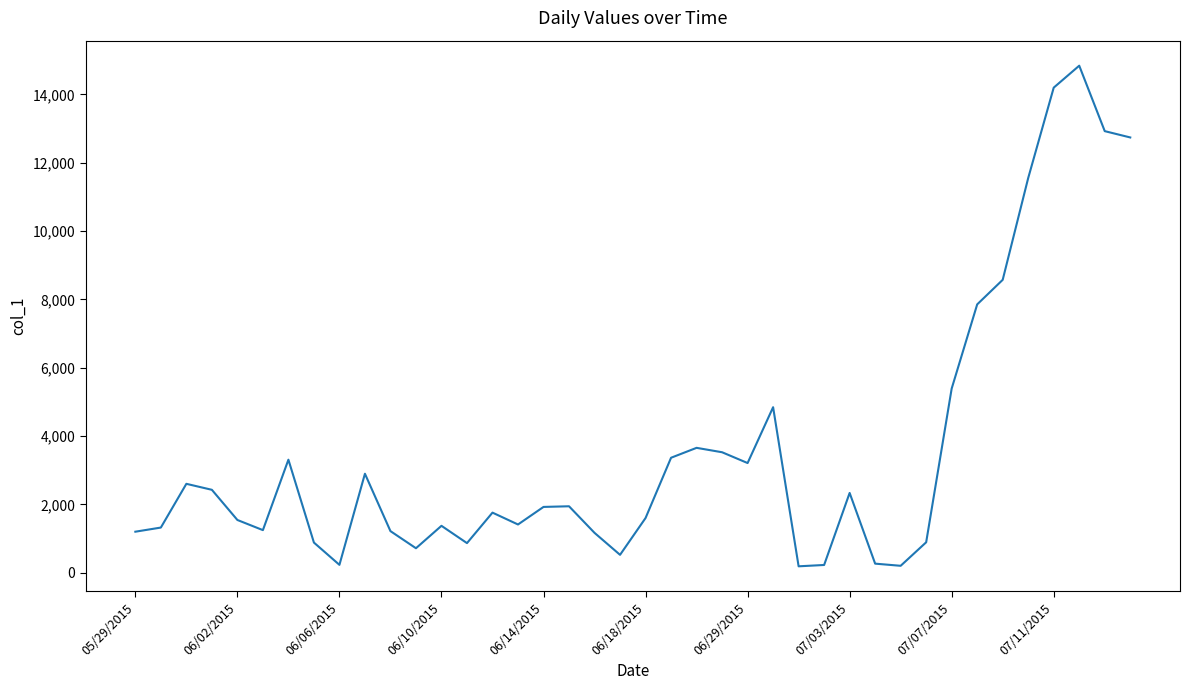

What is the greatest value displayed?

14837